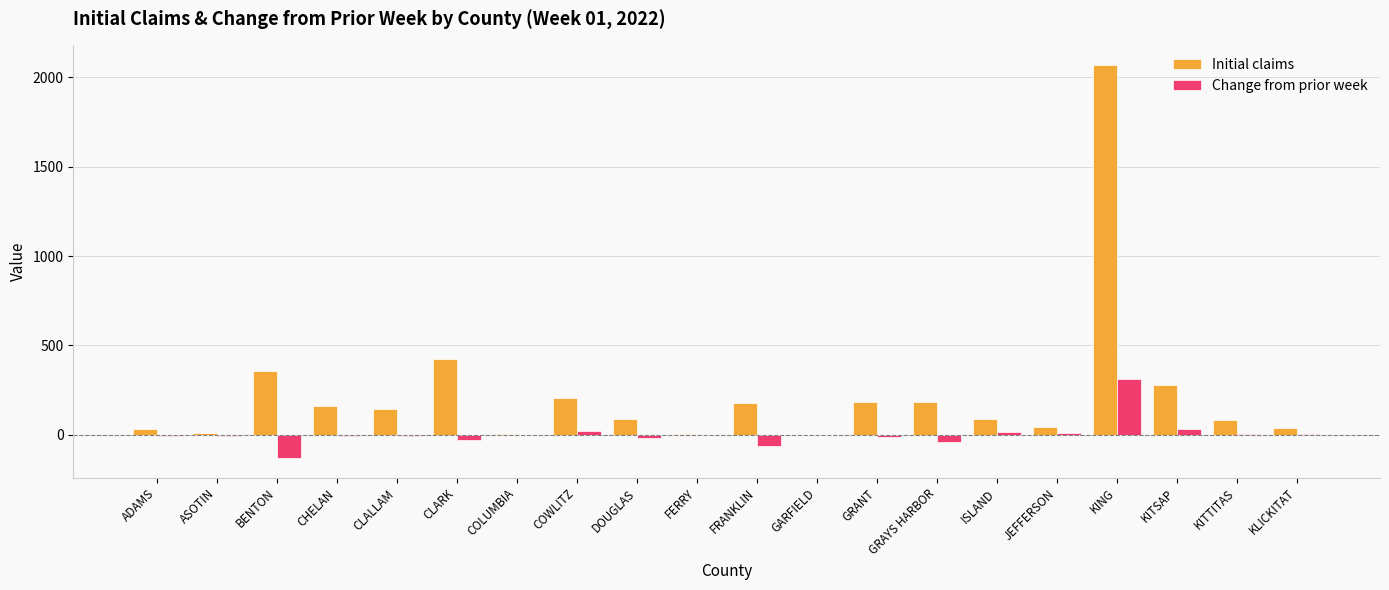

At which category is the sum across all series the highest?

KING